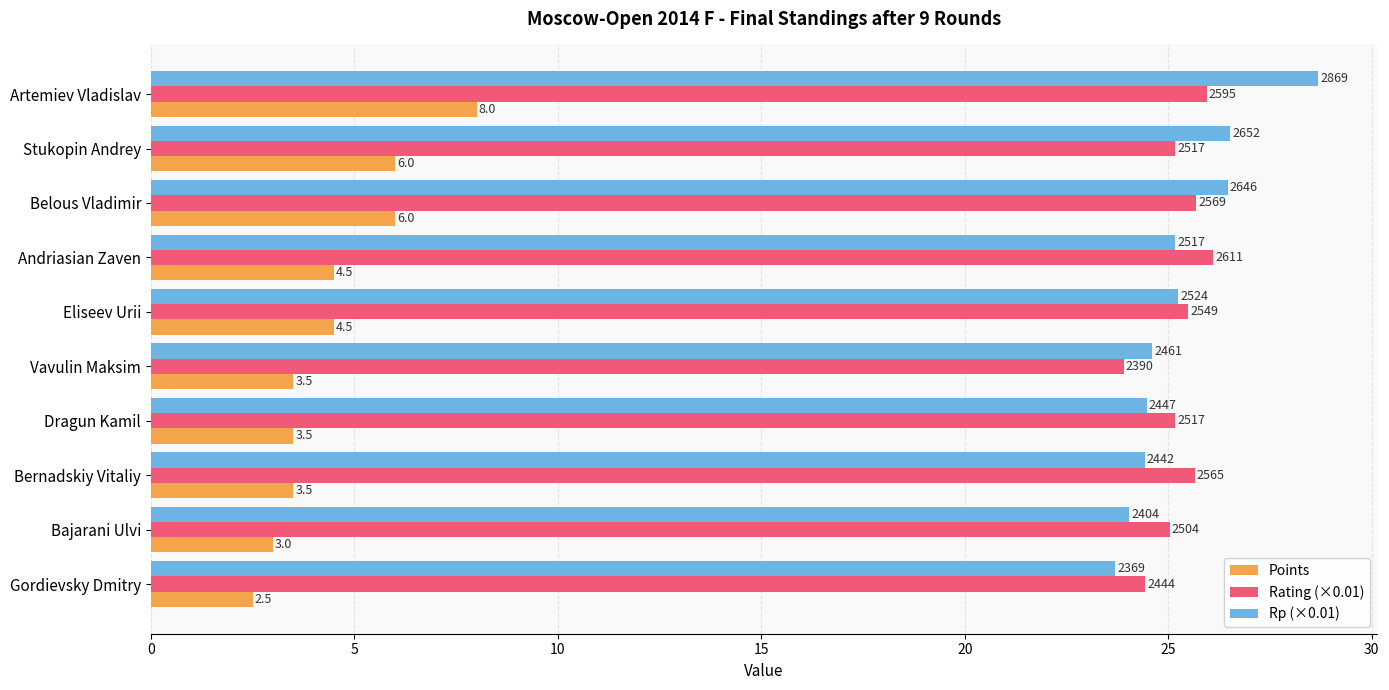

What are all the series names shown in the legend?

Points, Rating (×0.01), Rp (×0.01)